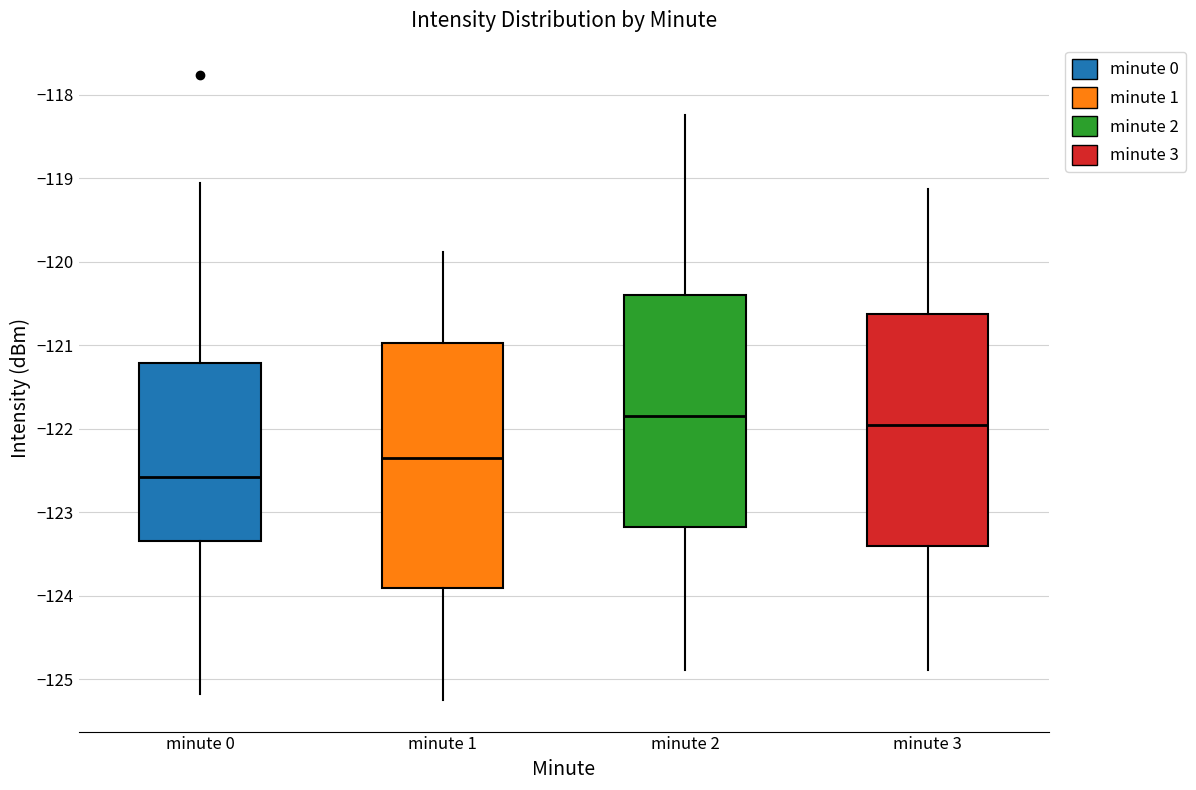

Which box has the highest median line?

minute 2